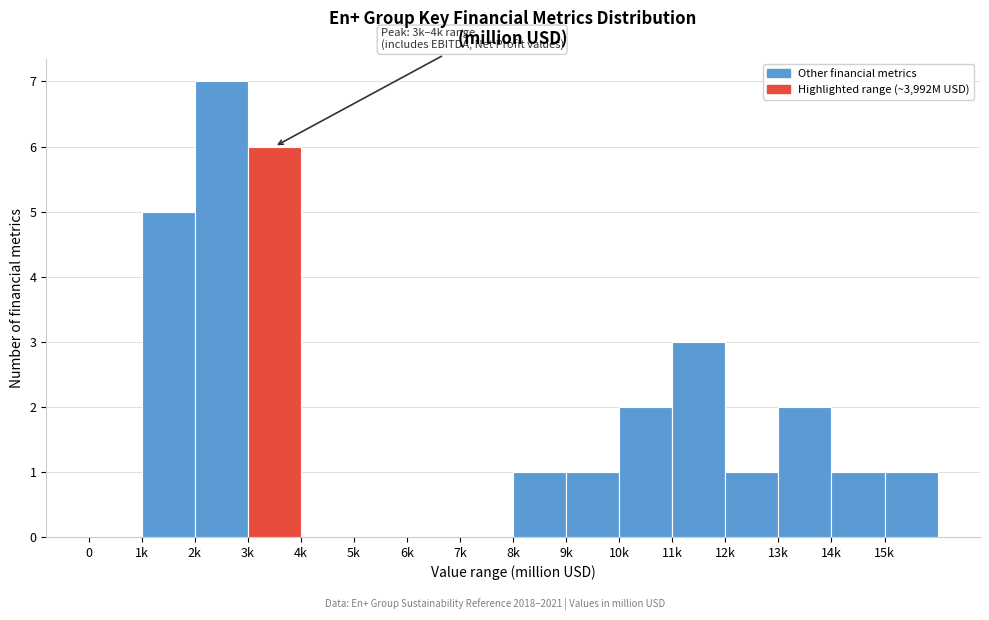

Reading right to left, what are all the values shown in this chart?

15k=1	14k=1	13k=2	12k=1	11k=3	10k=2	9k=1	8k=1	7k=0	6k=0	5k=0	4k=0	3k=6	2k=7	1k=5	0=0